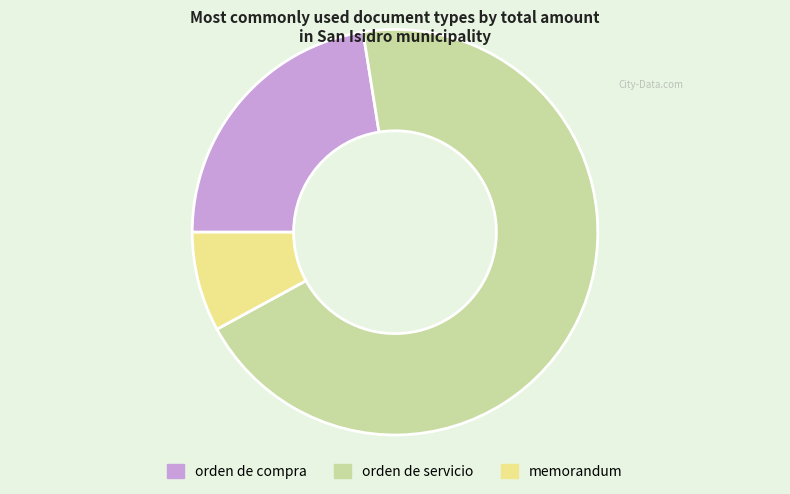

Do orden de compra and memorandum together represent more than half of the pie?

No